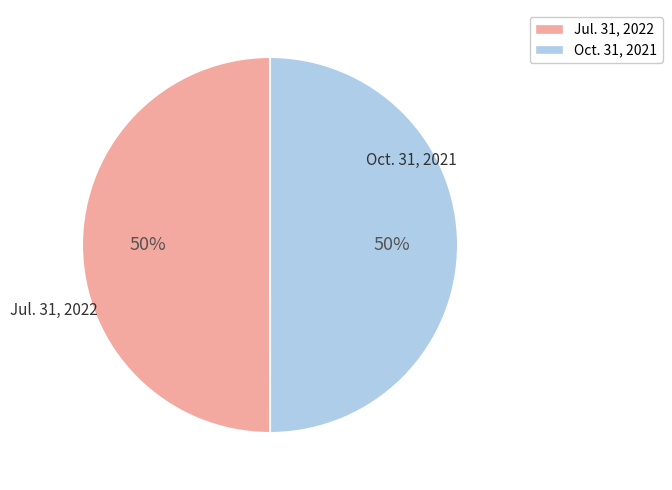

Combined, do Jul. 31, 2022 and Oct. 31, 2021 account for over 50%?

Yes